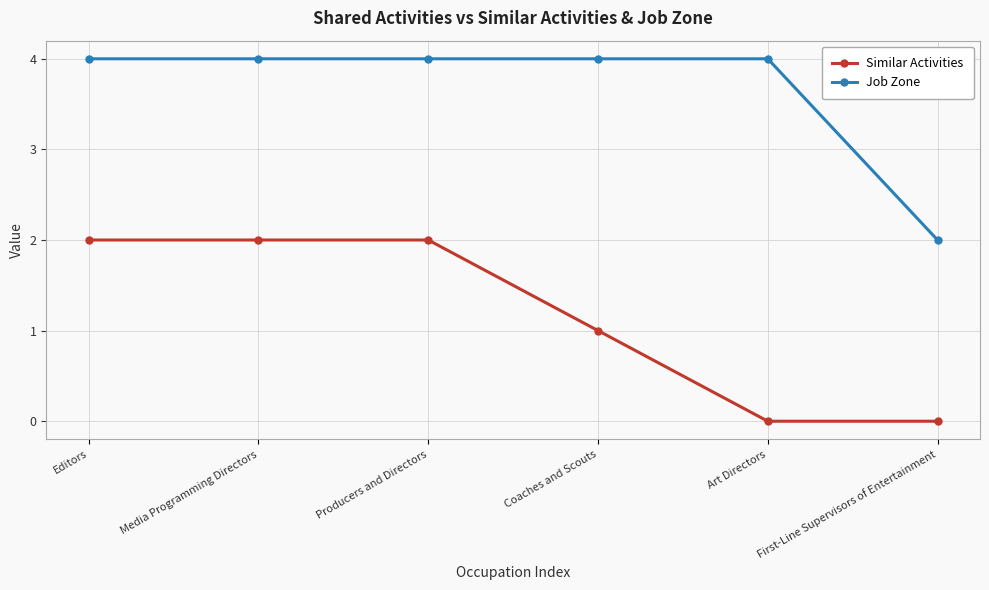

How many Job Zone values are between 4 and 5?

5